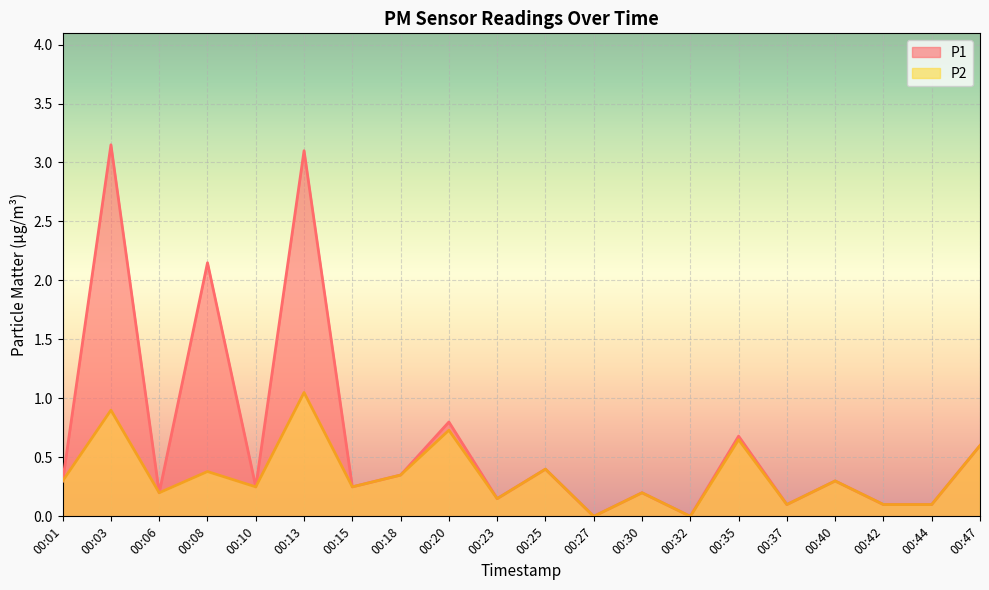

Which series has the largest total across all categories?

P1